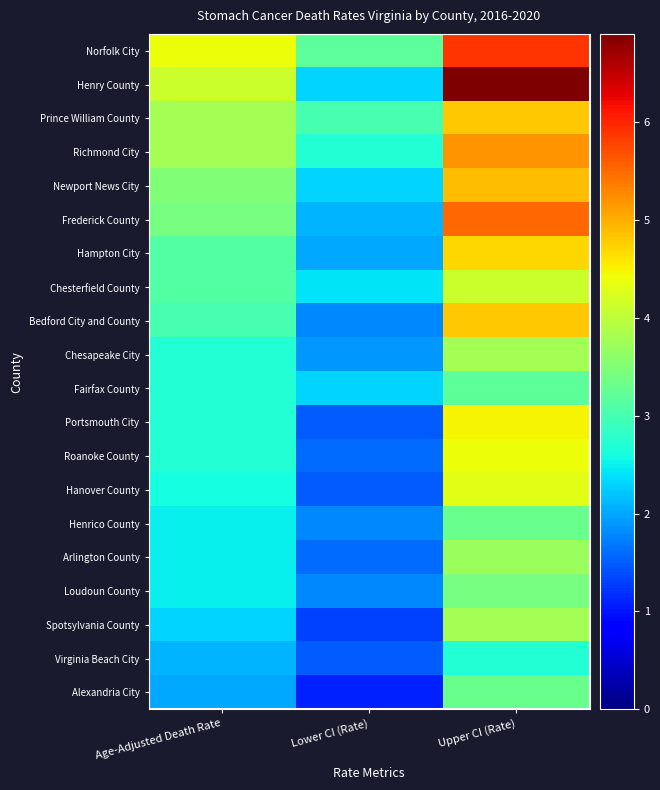

Which series has the largest total across all categories?

Norfolk City